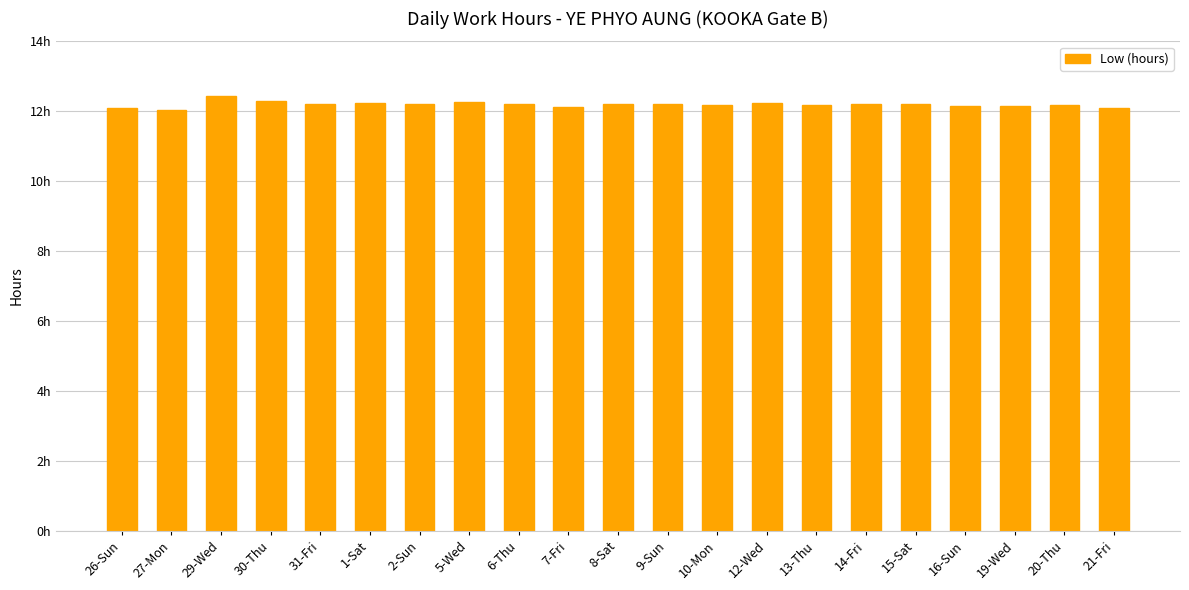

Reading left to right, what are all the values shown in this chart?

12.1	12.1	12.4	12.3	12.2	12.2	12.2	12.3	12.2	12.1	12.2	12.2	12.2	12.2	12.2	12.2	12.2	12.1	12.2	12.2	12.1